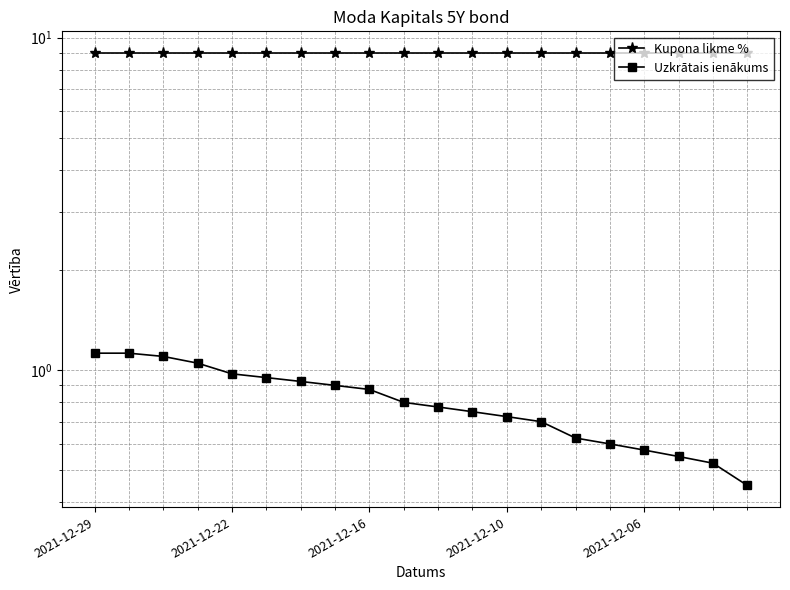

True or false: Kupona likme % and Uzkrātais ienākums intersect in this chart.

False